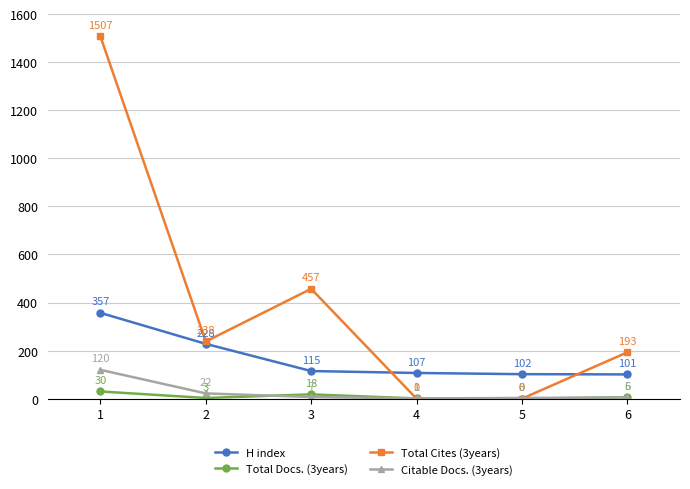

At which category is the sum across all series the highest?

1